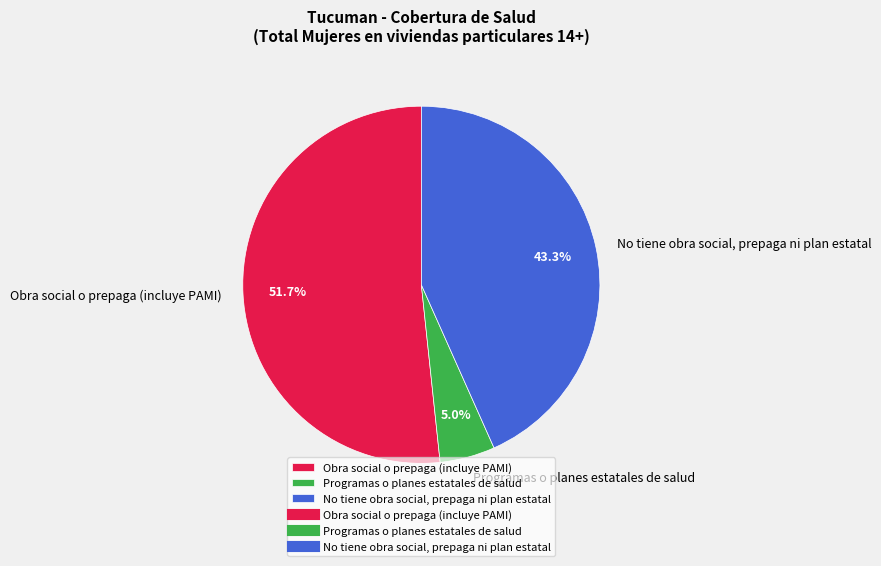

Is there any slice that represents more than half of the pie?

Yes